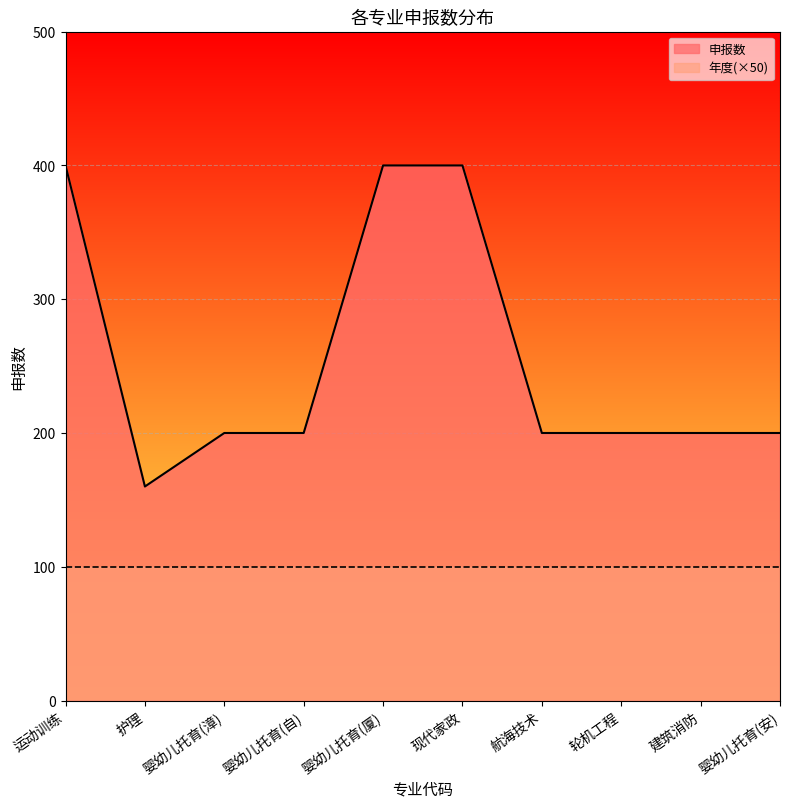

How many lines are shown in the chart?

2